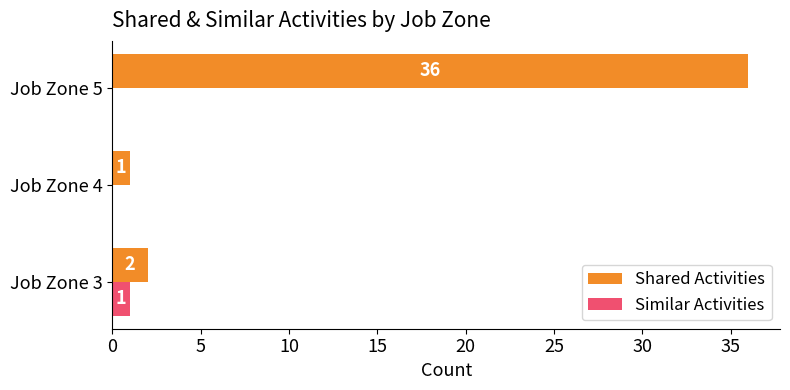

What is the maximum value shown in the chart?

36